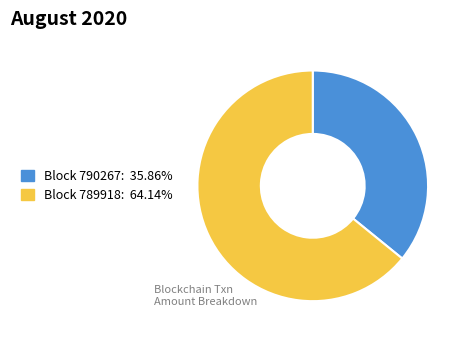

Is there a majority slice in this chart?

Yes